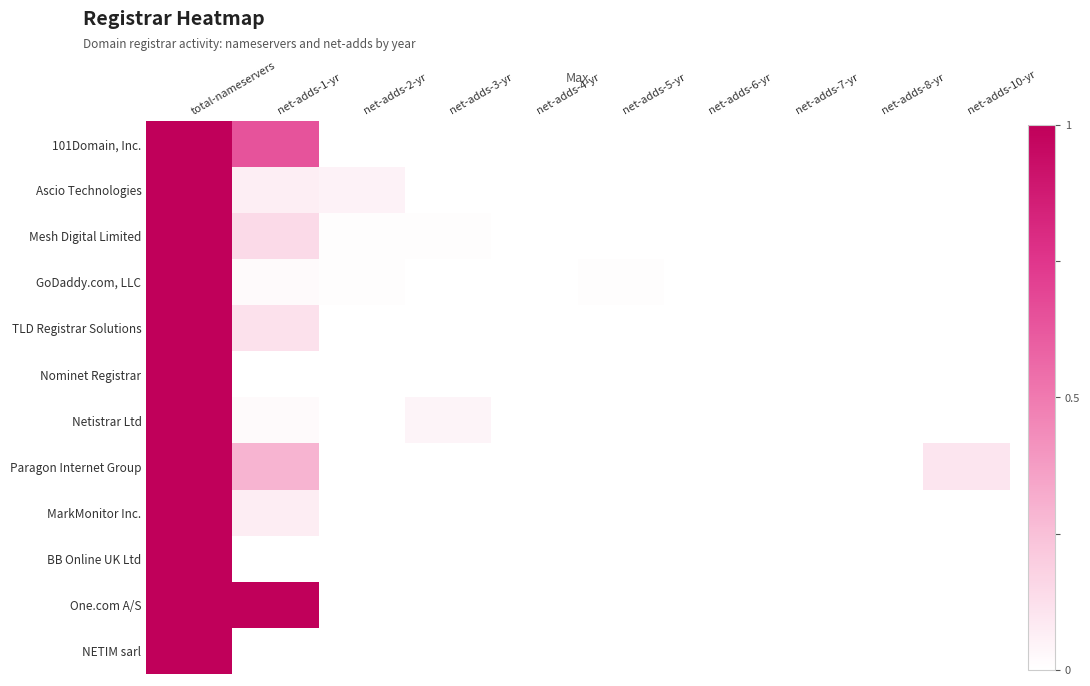

How many series are shown in this chart?

12